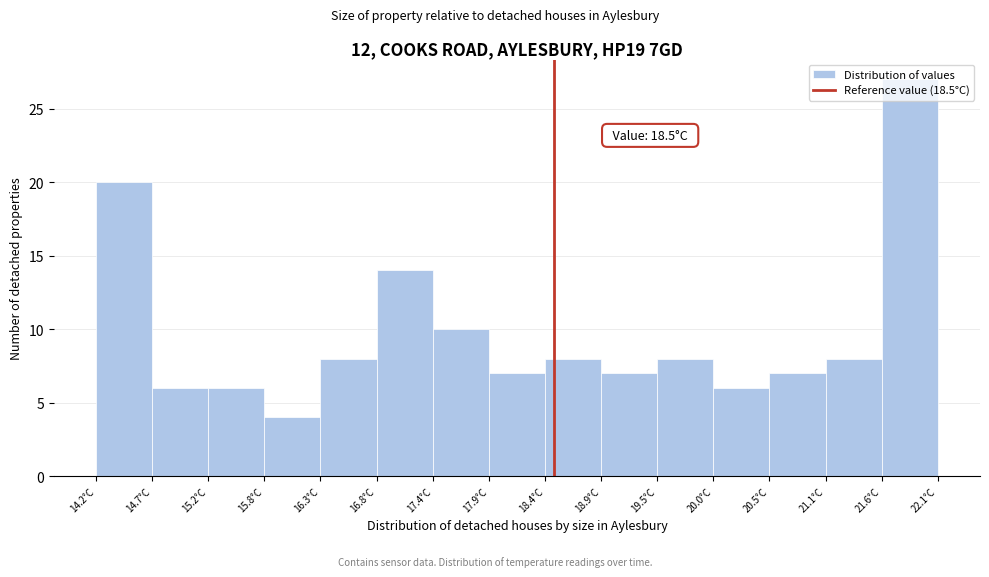

Over which range of the x-axis is the bar tallest?

21.6 to 22.1